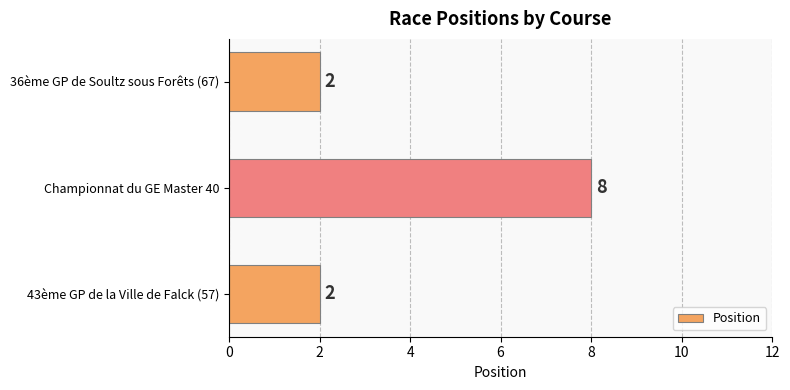

How many data points does each series have?

3